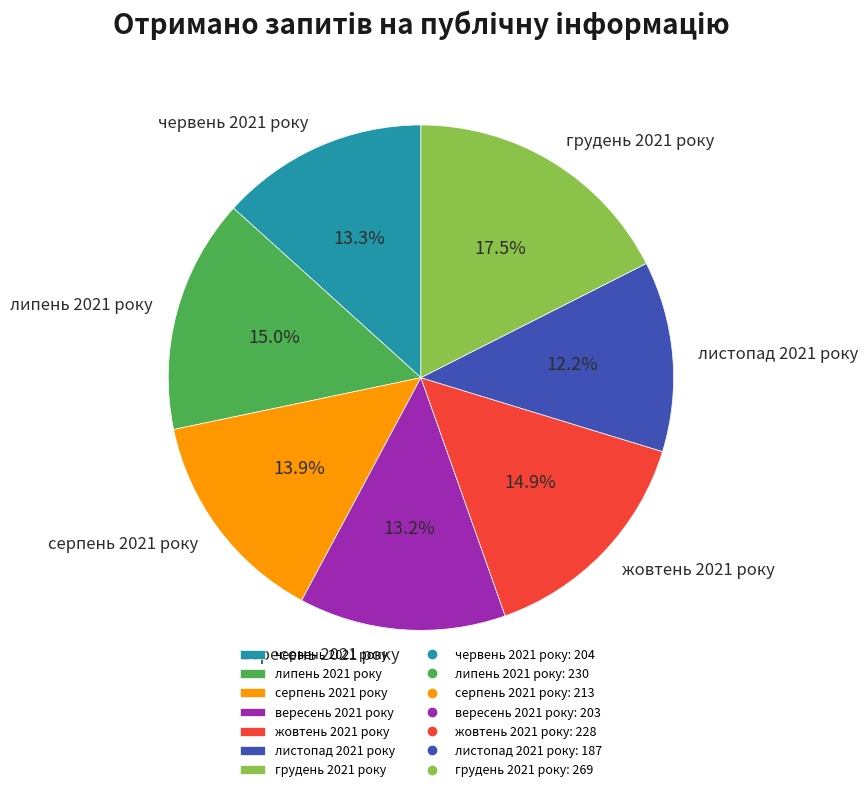

Which category has the biggest portion of the pie?

грудень 2021 року